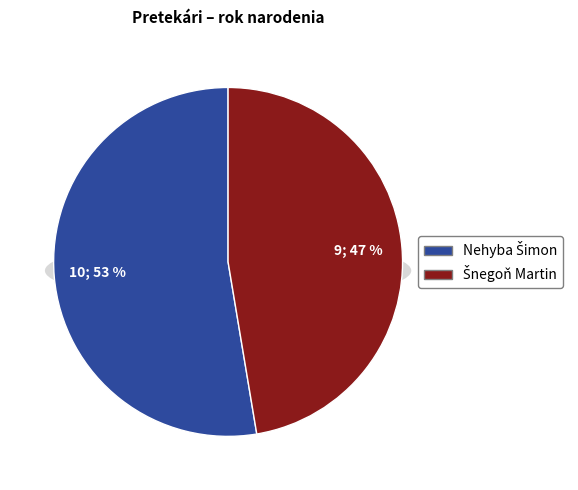

To the nearest percent, what is the combined percentage of Šnegoň Martin and Nehyba Šimon?

100%